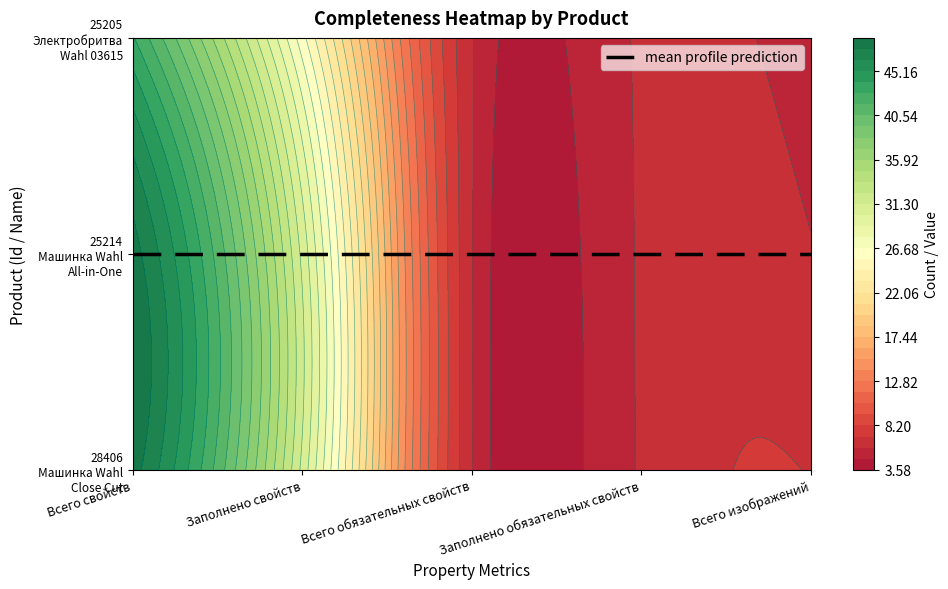

What is the sum of the 25214 values at Всего обязательных свойств and Всего изображений?

12